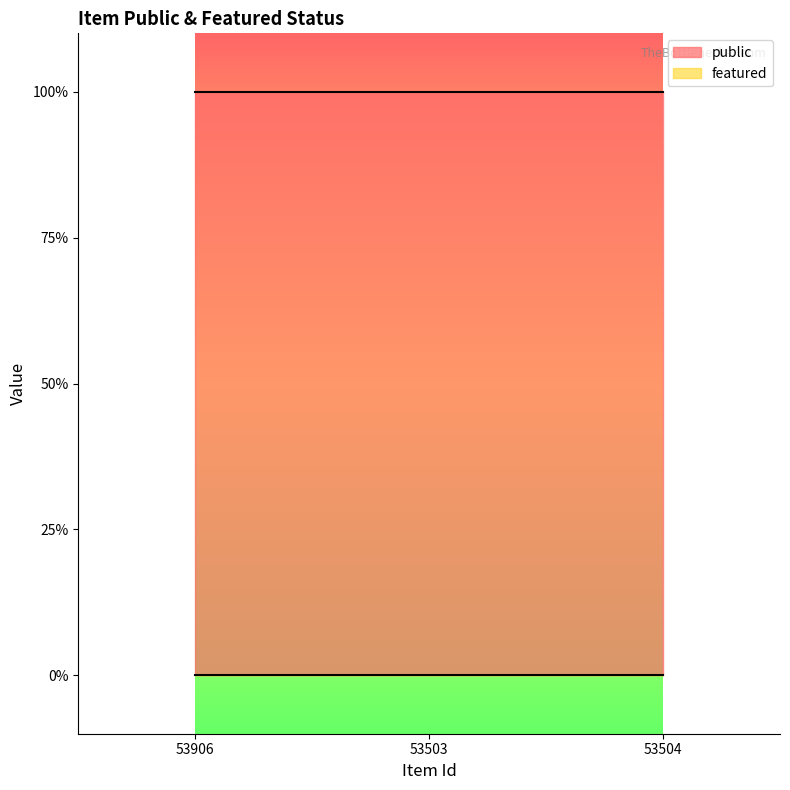

At which label does featured reach its minimum?

53906